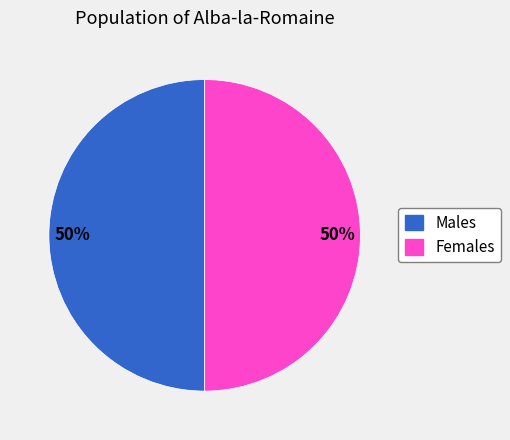

To the nearest percent, what is the average slice percentage?

50%